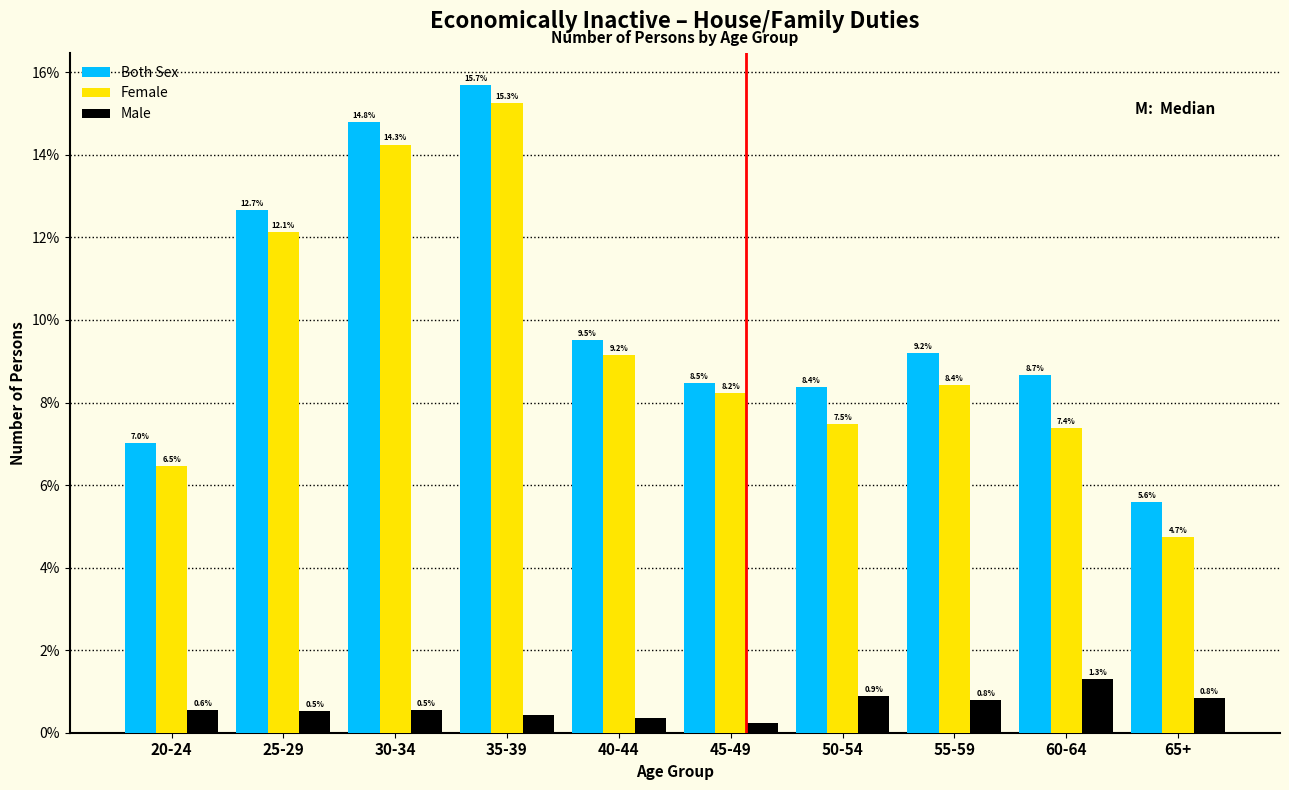

Which series has the largest total across all categories?

Both Sex